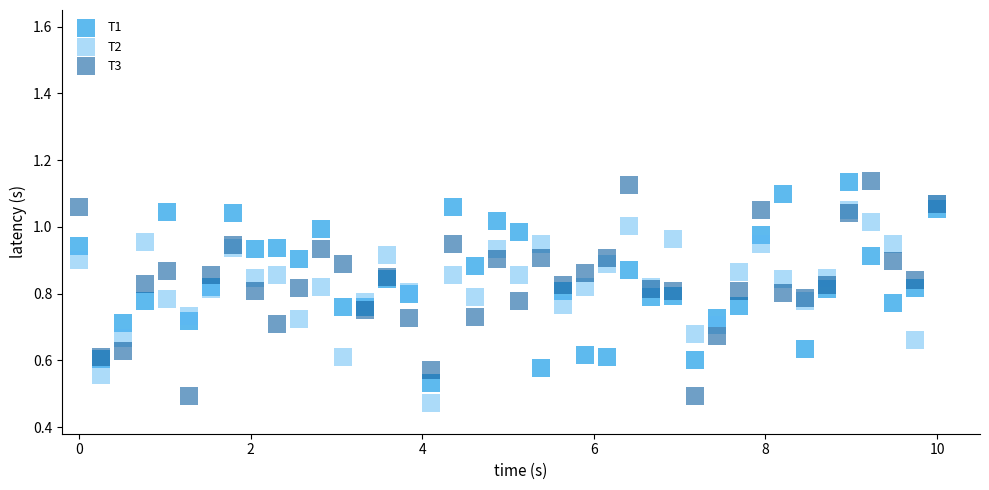

What are all the series names shown in the legend?

T1, T2, T3